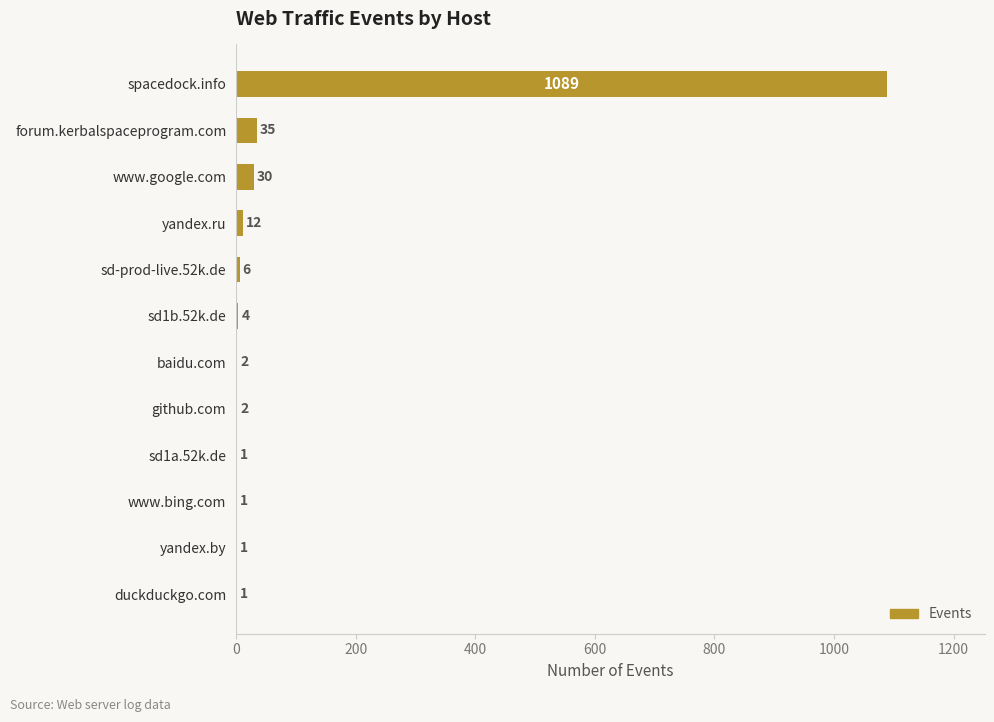

Count the number of data series in this chart.

1